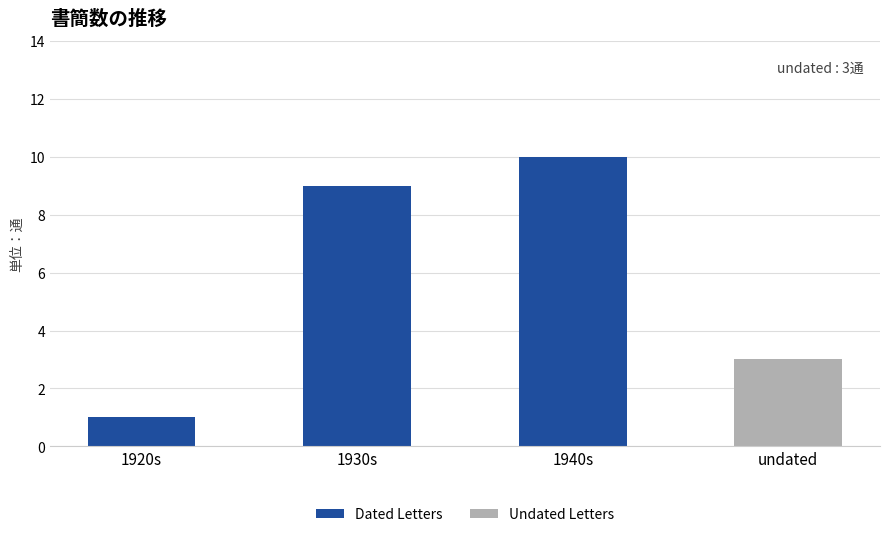

At which category is the sum across all series the highest?

1940s